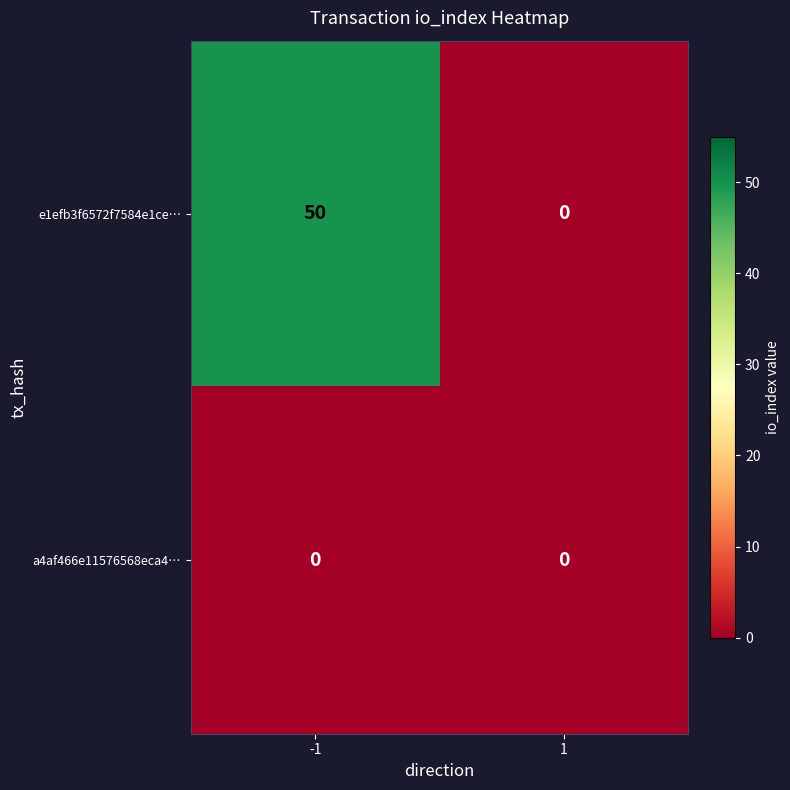

At how many categories does at least one series exceed 15?

1